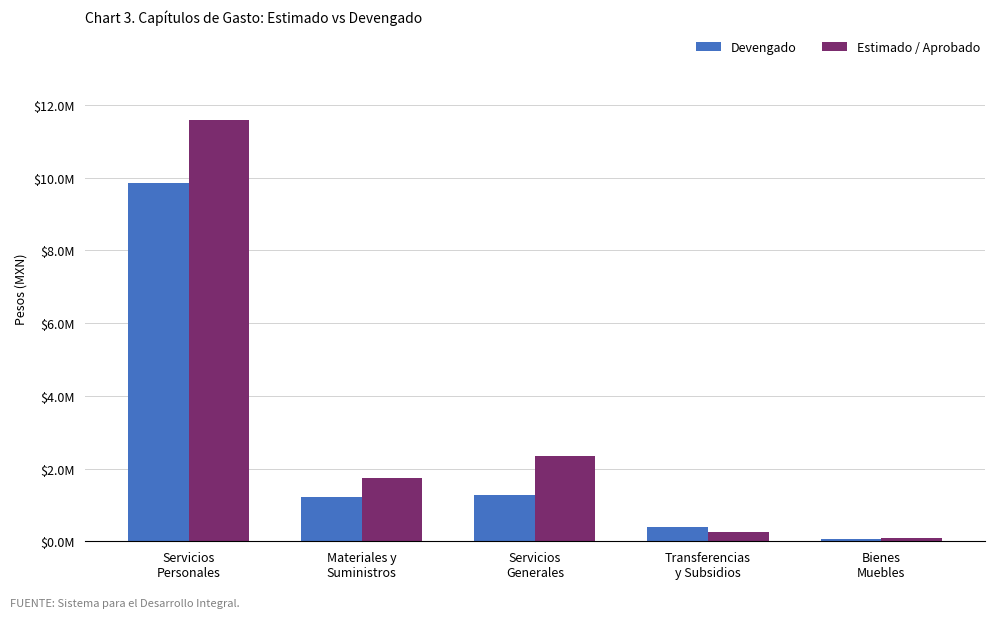

What is the difference between the maximum and minimum values in the Devengado series?

9768043.1